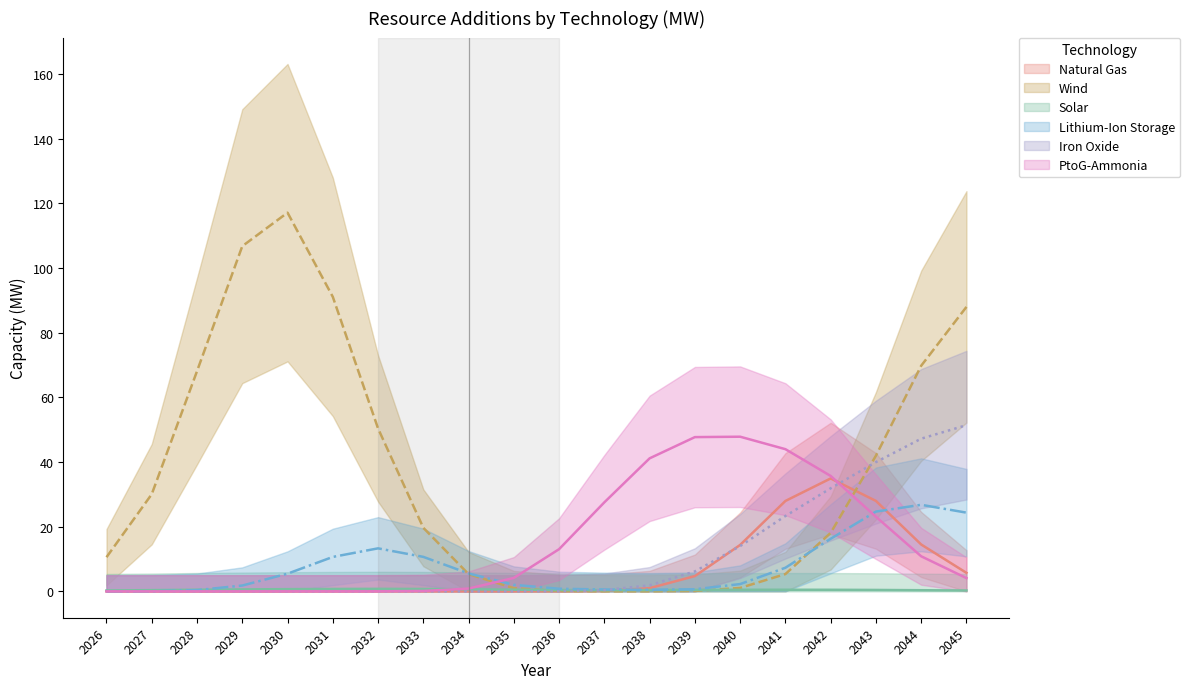

Which series has the widest spread of values?

Wind